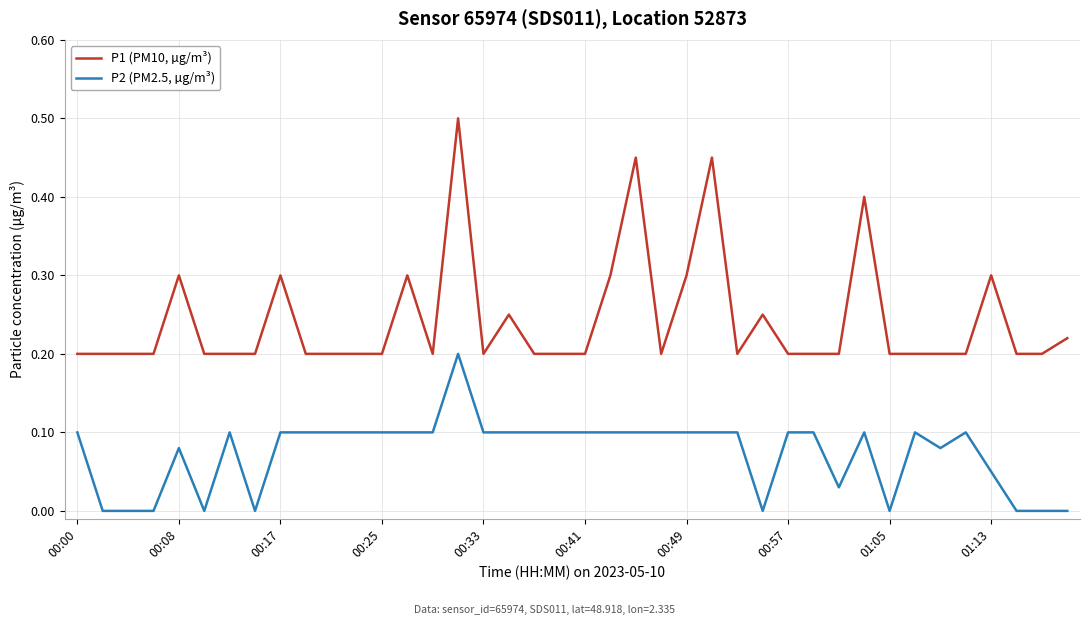

True or false: P2 (PM2.5, µg/m³) has more than 0 interior local peaks.

True